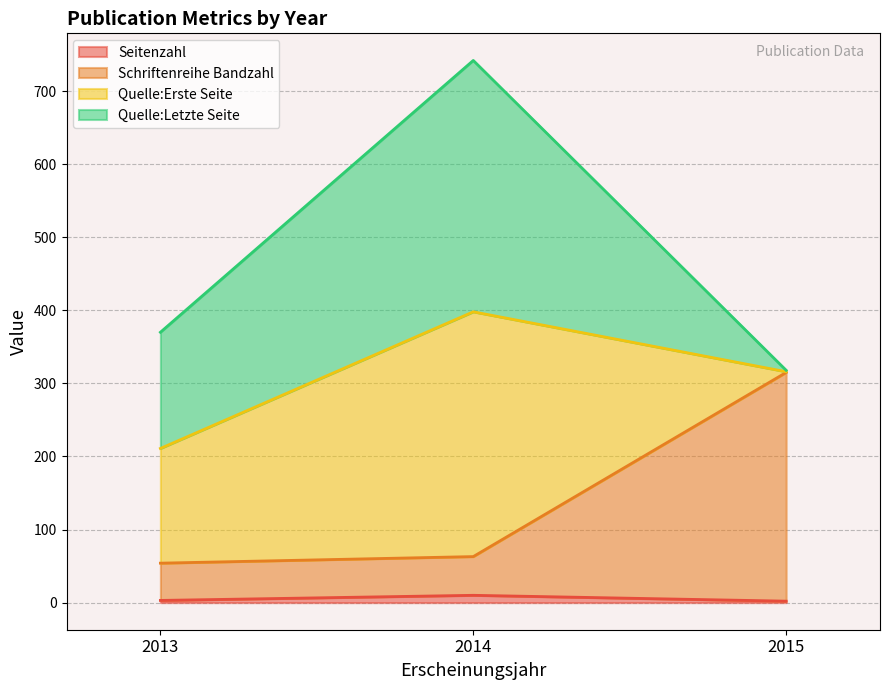

Is it true that Seitenzahl equals 2 at 2015?

True